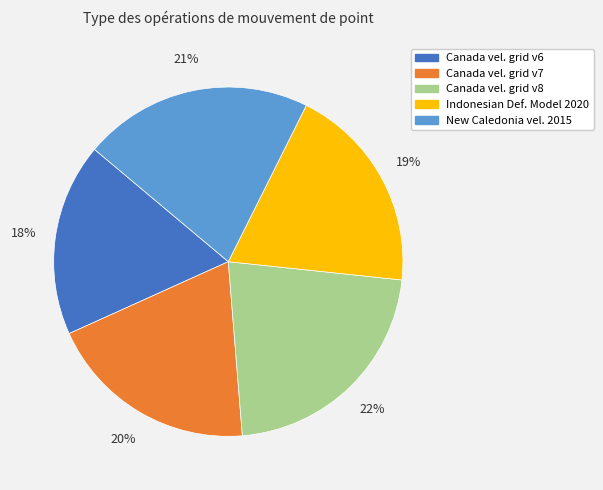

To the nearest percent, what is the difference between the largest and smallest slice percentages?

4%